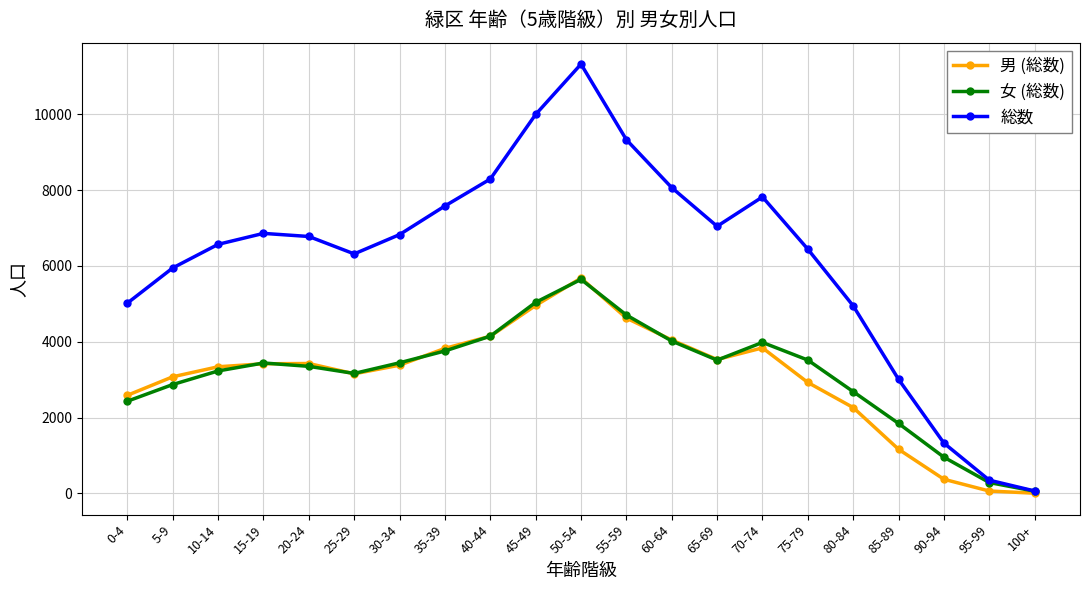

What is the greatest value displayed?

11321